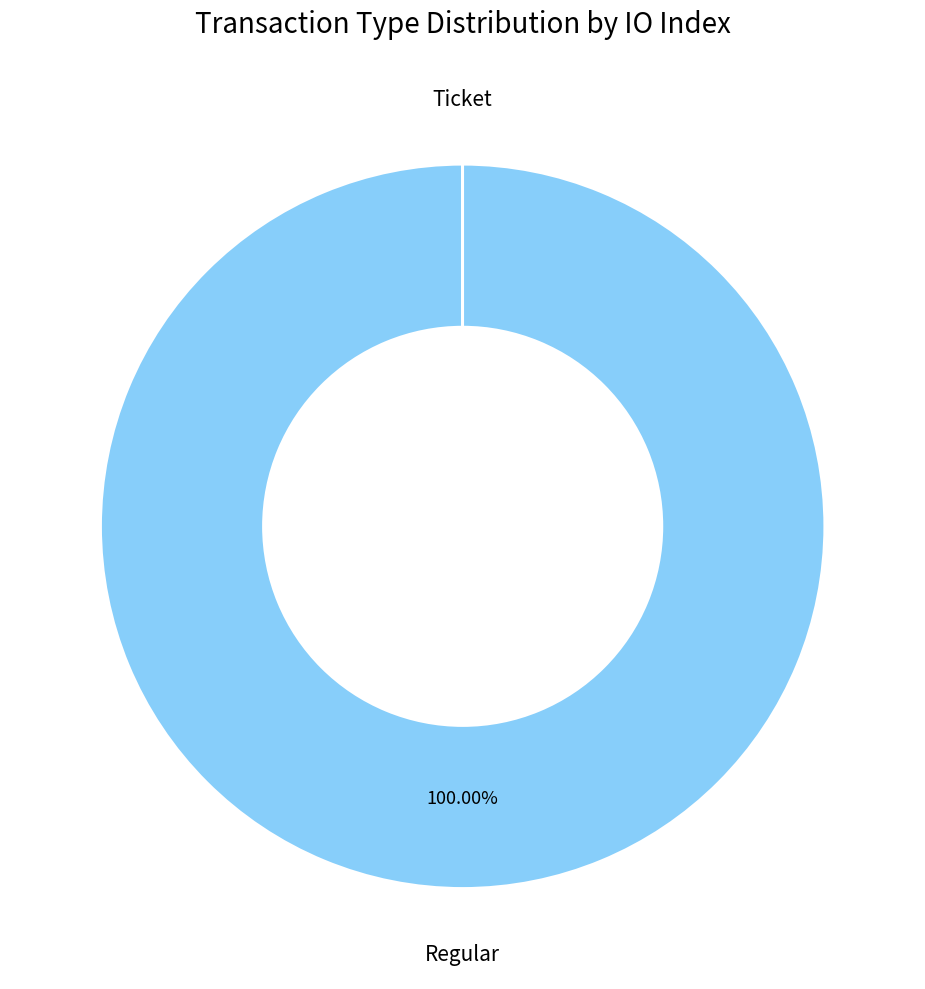

Which slice represents more than half of the pie?

Regular